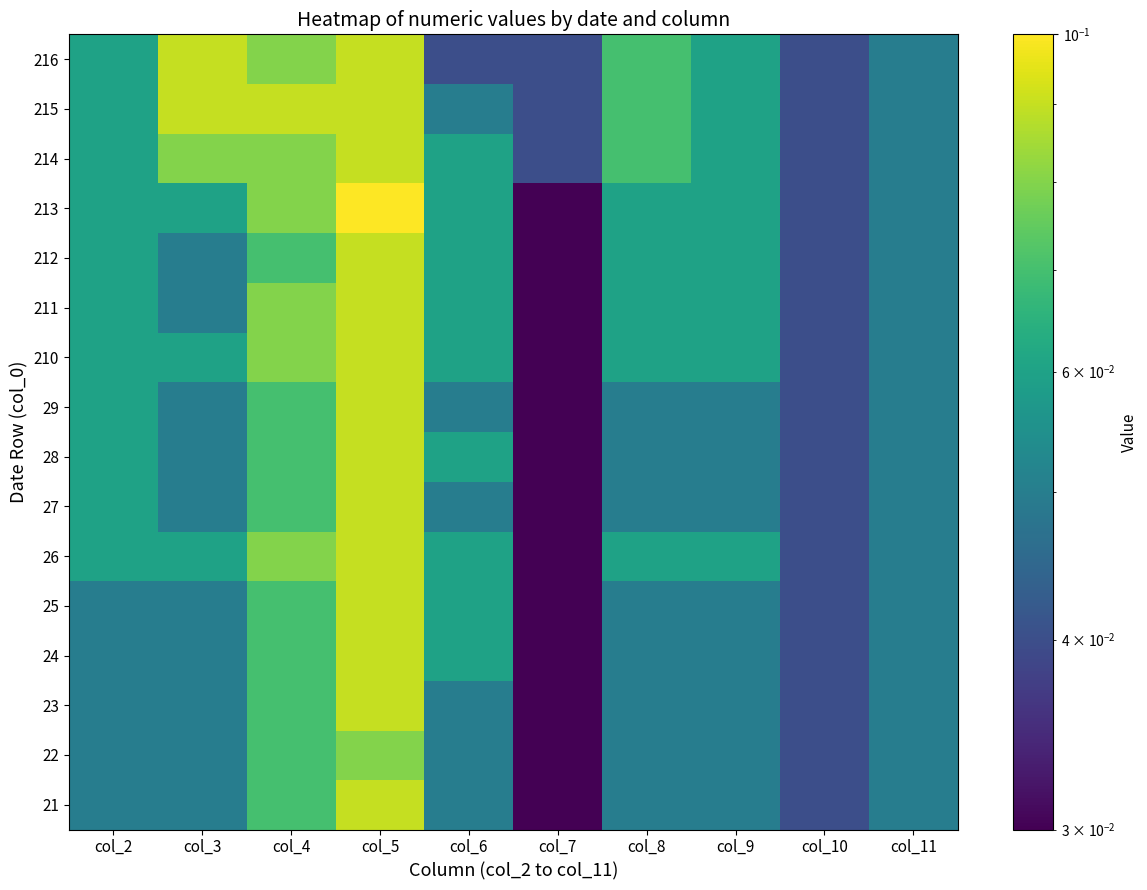

At which category is the sum across all series the highest?

col_5